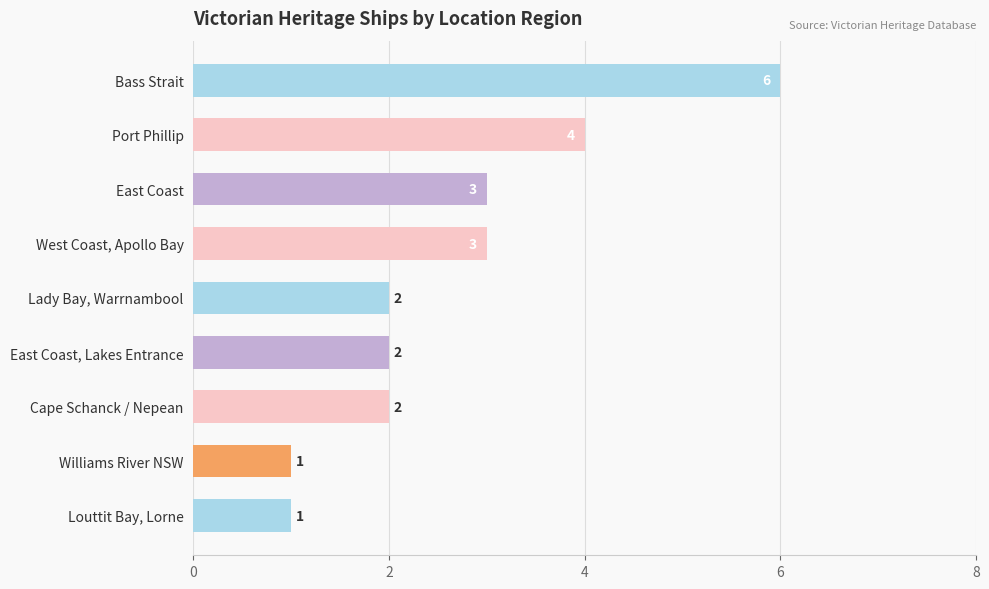

What is the label of the 6th bar from the top?

East Coast, Lakes Entrance